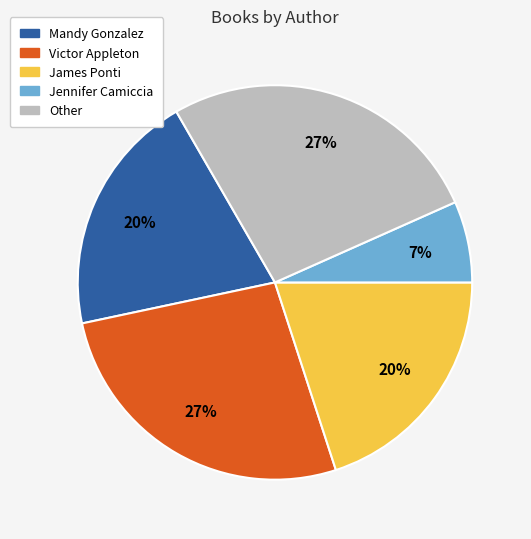

Count the number of slices in the pie.

5